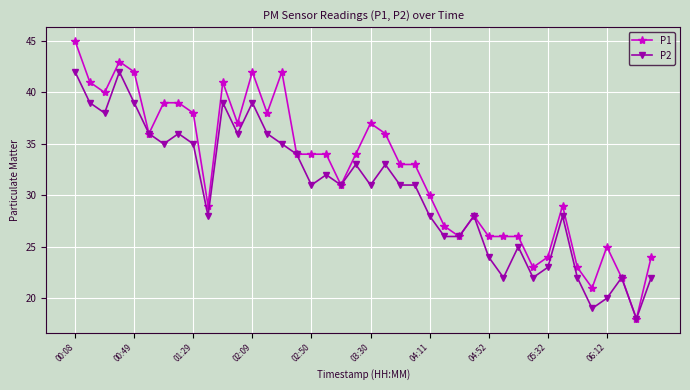

List the series in order of their peak value, lowest first.

P2, P1